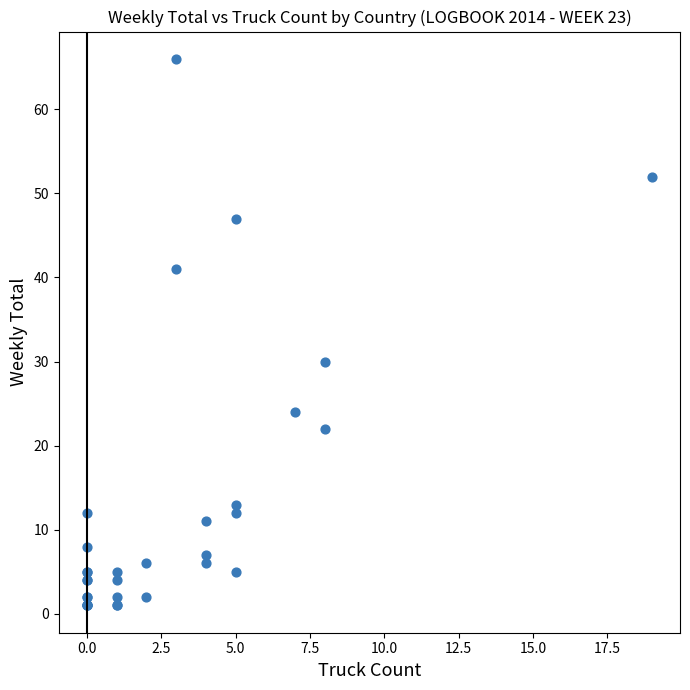

What Y value in the scatter plot is closest to 33?

30